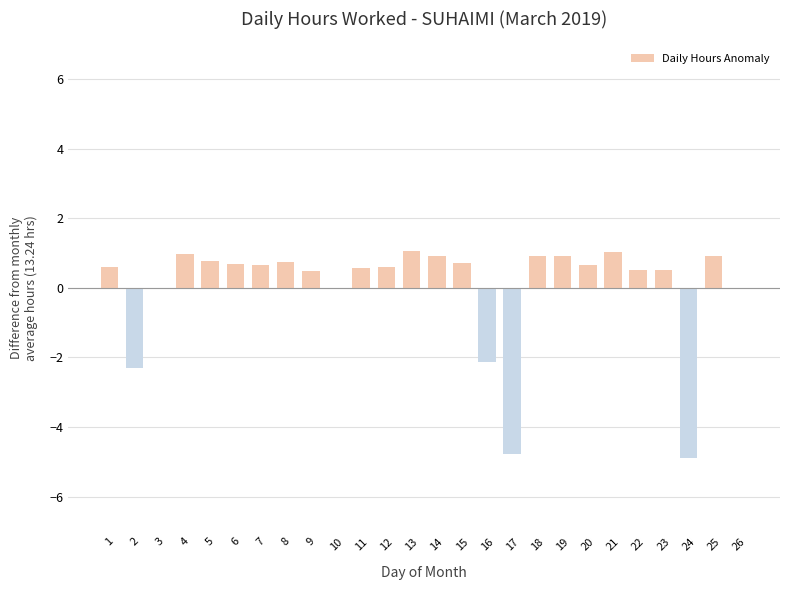

What is the maximum value shown in the chart?

1.0